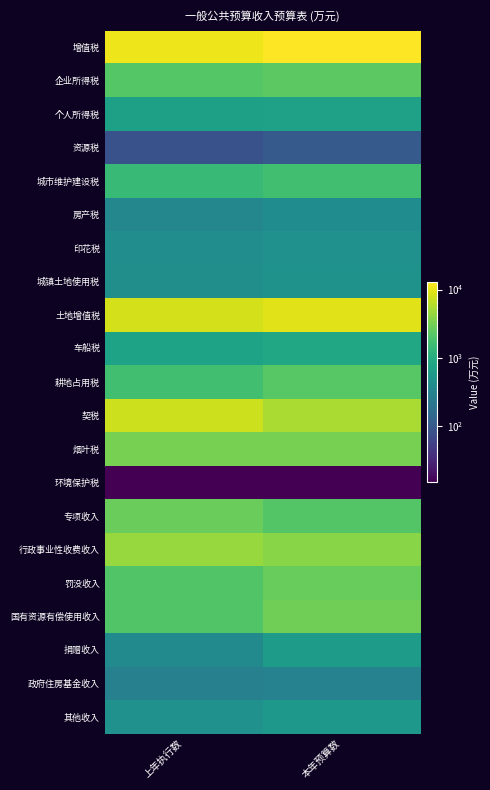

Reading left to right, transcribe all the data shown in this chart.

增值税: 上年执行数=10853	本年预算数=12737
企业所得税: 上年执行数=2151	本年预算数=2310
个人所得税: 上年执行数=695	本年预算数=715
资源税: 上年执行数=83	本年预算数=100
城市维护建设税: 上年执行数=1432	本年预算数=1650
房产税: 上年执行数=336	本年预算数=400
印花税: 上年执行数=406	本年预算数=450
城镇土地使用税: 上年执行数=423	本年预算数=485
土地增值税: 上年执行数=8295	本年预算数=9530
车船税: 上年执行数=751	本年预算数=850
耕地占用税: 上年执行数=1672	本年预算数=2200
契税: 上年执行数=7630	本年预算数=5345
烟叶税: 上年执行数=3203	本年预算数=3200
环境保护税: 上年执行数=15	本年预算数=15
专项收入: 上年执行数=2761	本年预算数=2110
行政事业性收费收入: 上年执行数=4522	本年预算数=3800
罚没收入: 上年执行数=2060	本年预算数=2640
国有资源有偿使用收入: 上年执行数=2033	本年预算数=2970
捐赠收入: 上年执行数=375	本年预算数=600
政府住房基金收入: 上年执行数=286	本年预算数=300
其他收入: 上年执行数=453	本年预算数=550